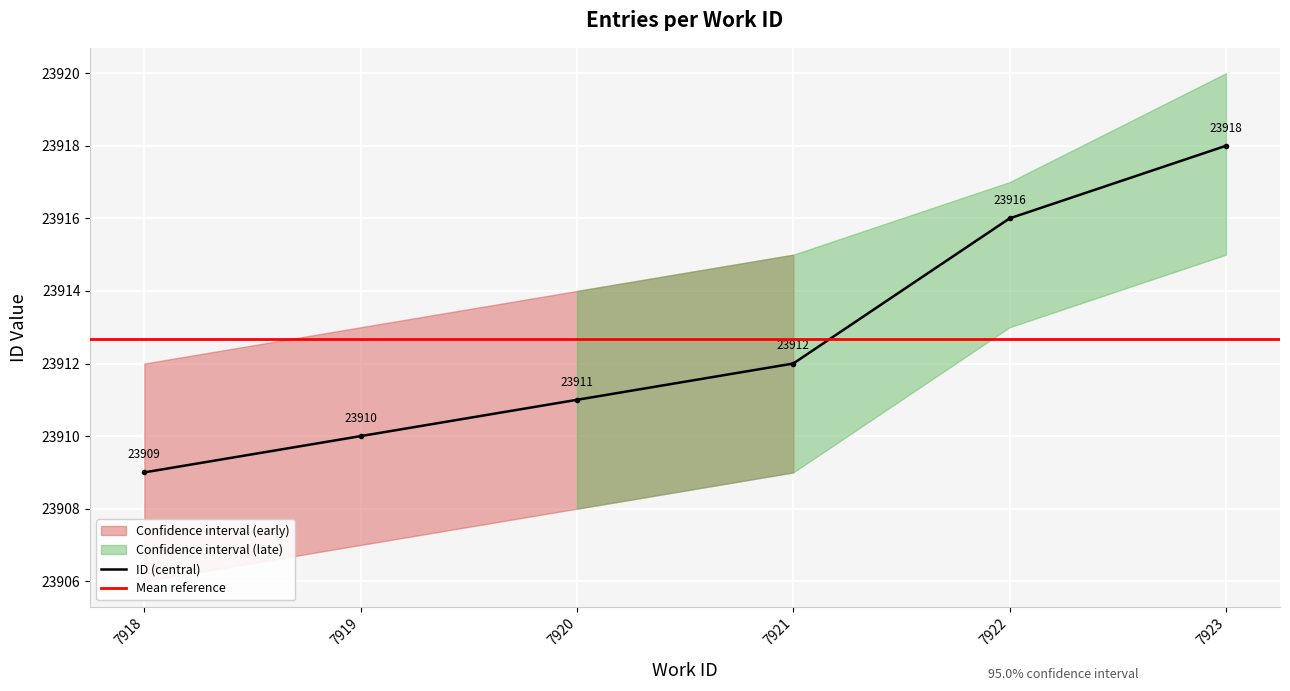

Is the value of id at 7918 greater than the value of id_upper at 7918?

No